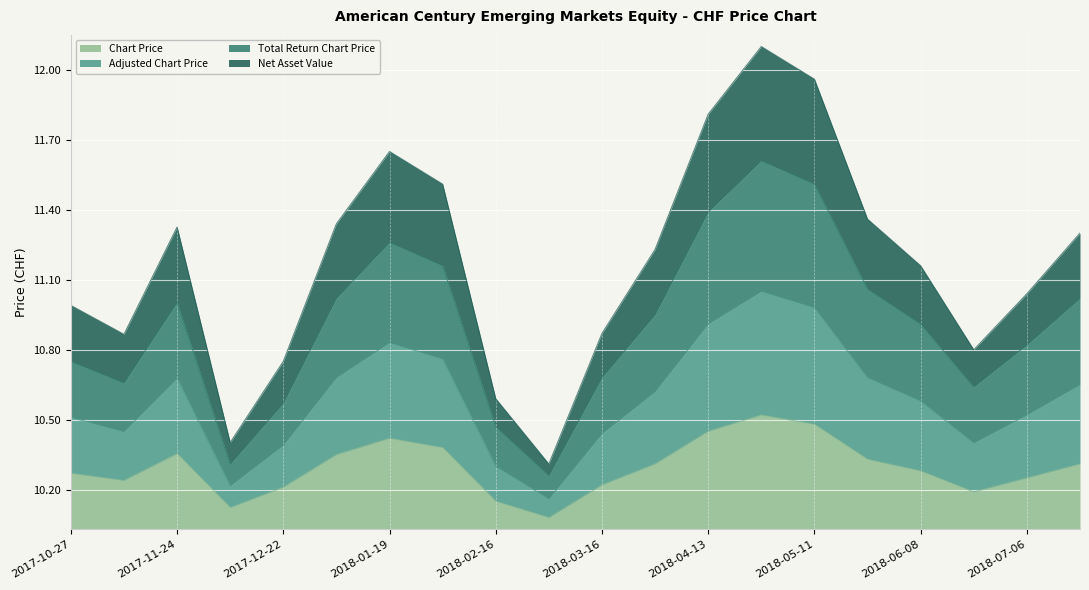

True or false: Chart Price and Total Return Chart Price intersect in this chart.

False